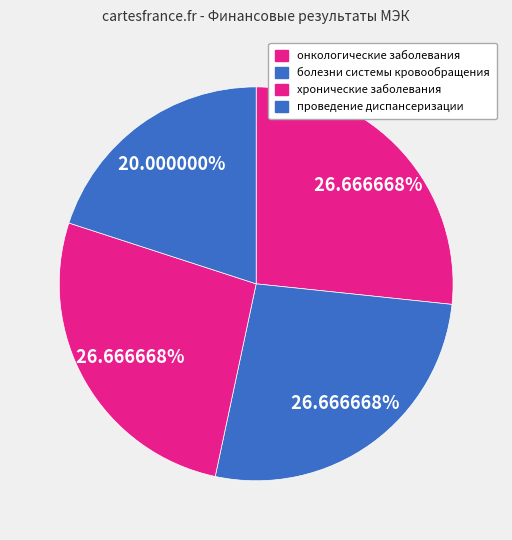

To the nearest percent, what is the average slice percentage?

25%